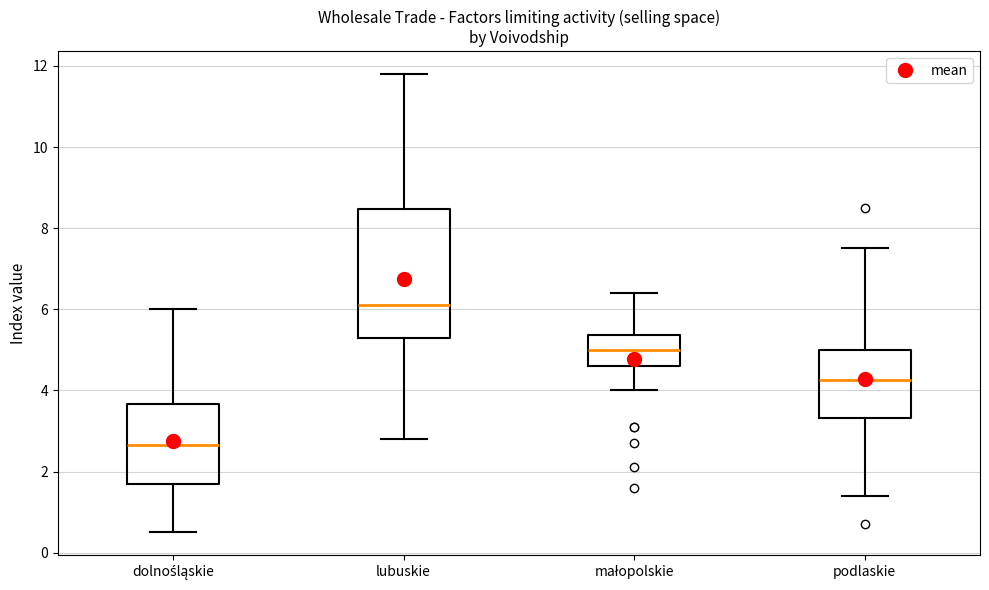

Which box is the tallest, from its lower edge to its upper edge?

lubuskie